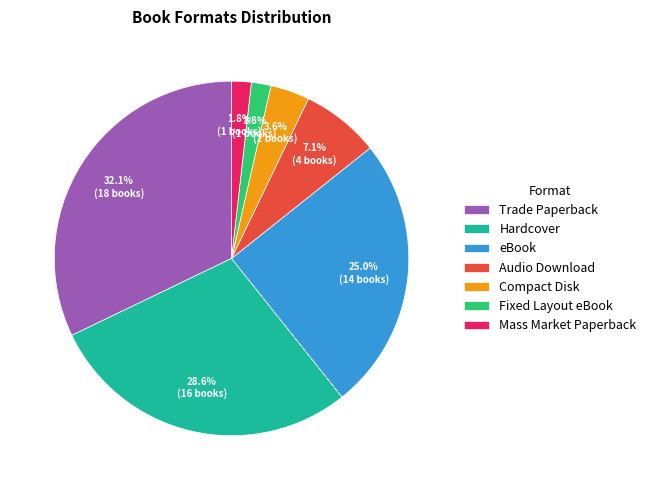

How much of the chart is everything except Hardcover?

71.4%